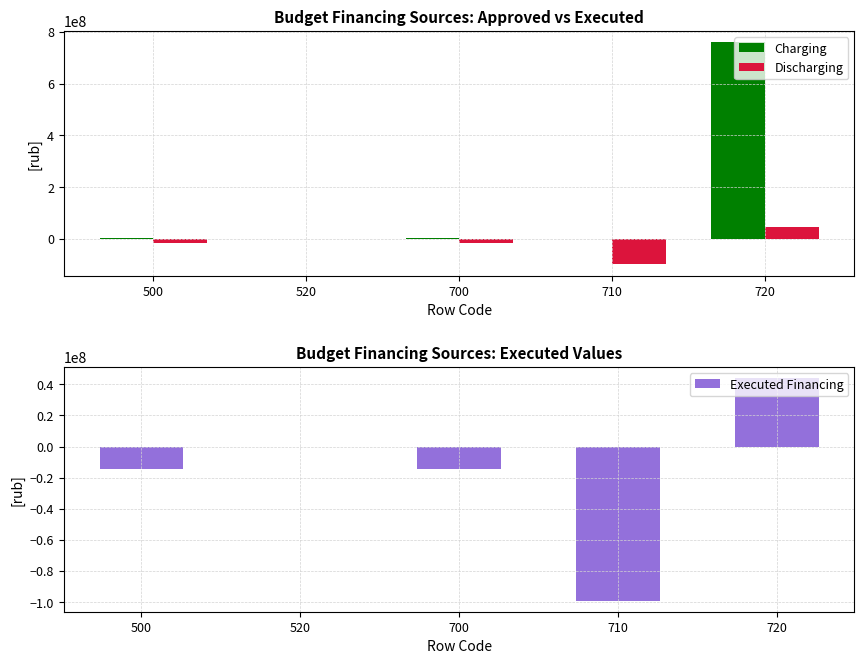

Reading left to right, extract all data points from this chart.

Charging: 500=4898500.0	520=0.0	700=4898500.0	710=0.0	720=760547399.0
Discharging: 500=-14517237.2	520=0.0	700=-14517237.2	710=-99050578.0	720=43963768.8
Executed Financing: 500=-14517237.2	520=0.0	700=-14517237.2	710=-99050578.0	720=43963768.8